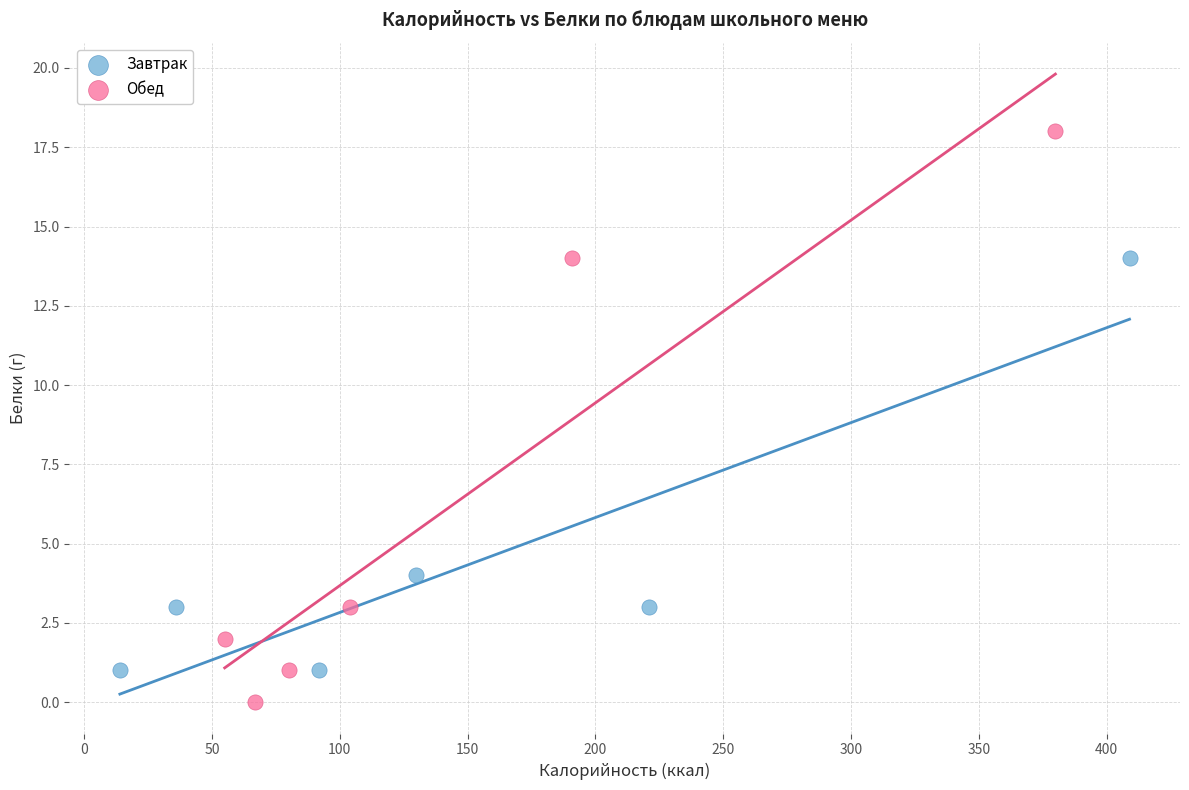

Which series contains the lowest Y value?

Обед